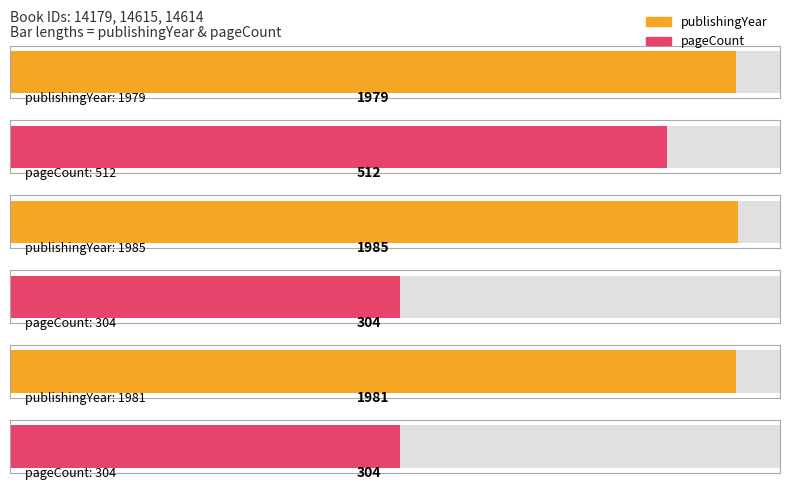

The value of pageCount at 14614 is 304. True or false?

True